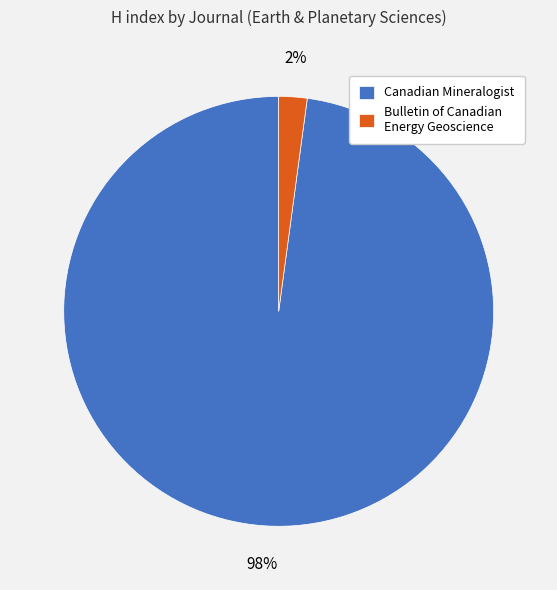

Combined, do Canadian Mineralogist and Bulletin of Canadian Energy Geoscience account for over 50%?

Yes